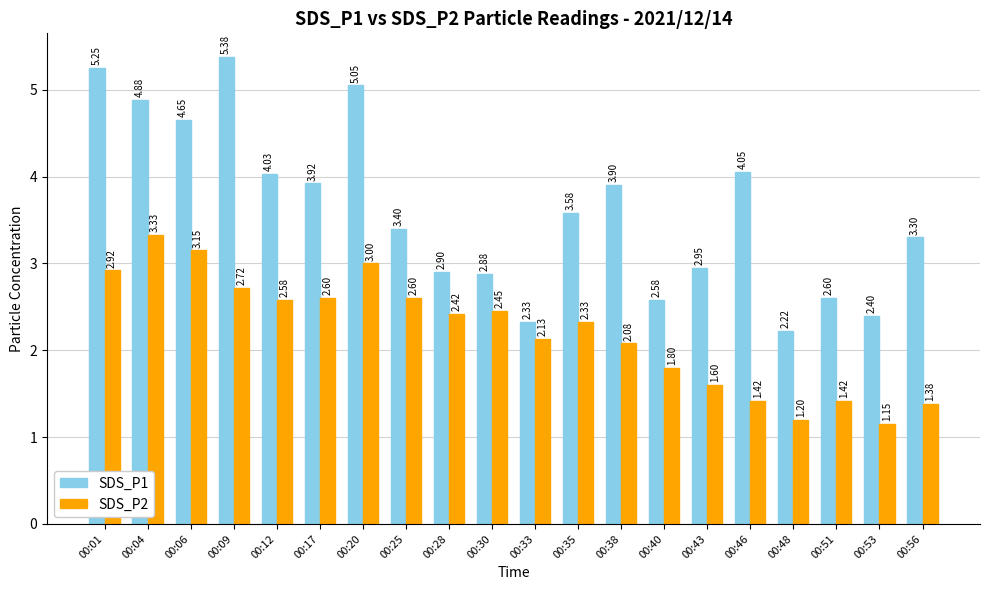

How many series are shown in this chart?

2